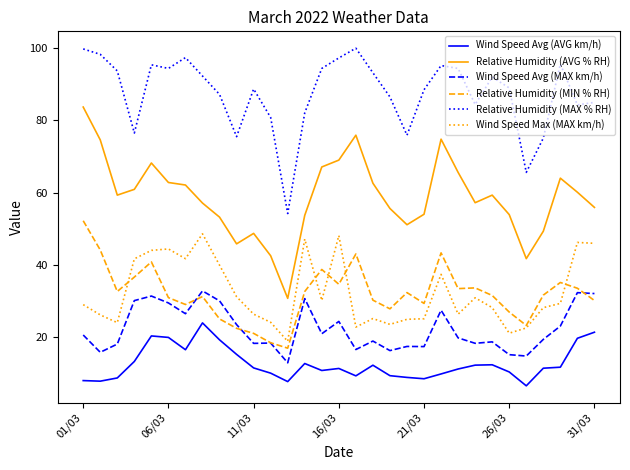

True or false: Relative Humidity (AVG % RH) and Wind Speed Avg (MAX km/h) intersect in this chart.

False